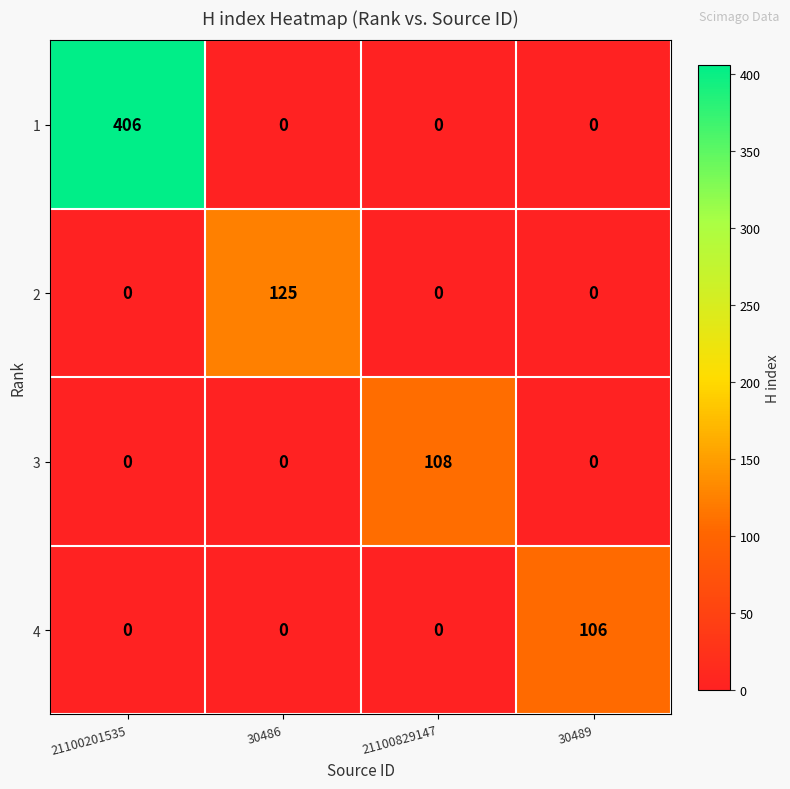

Count the 1 values in the range 0 to 406.

4